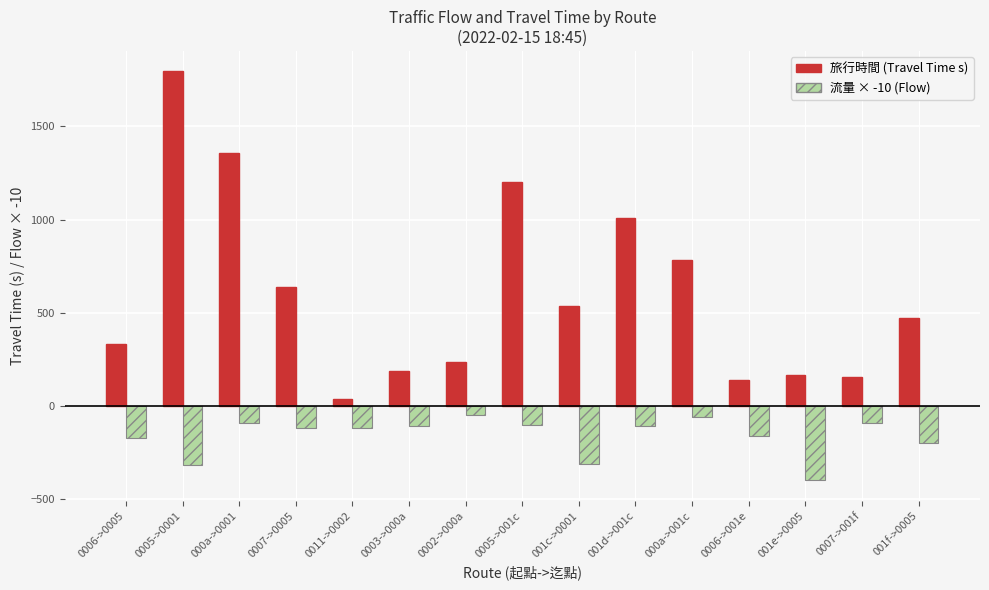

Count the number of data series in this chart.

2